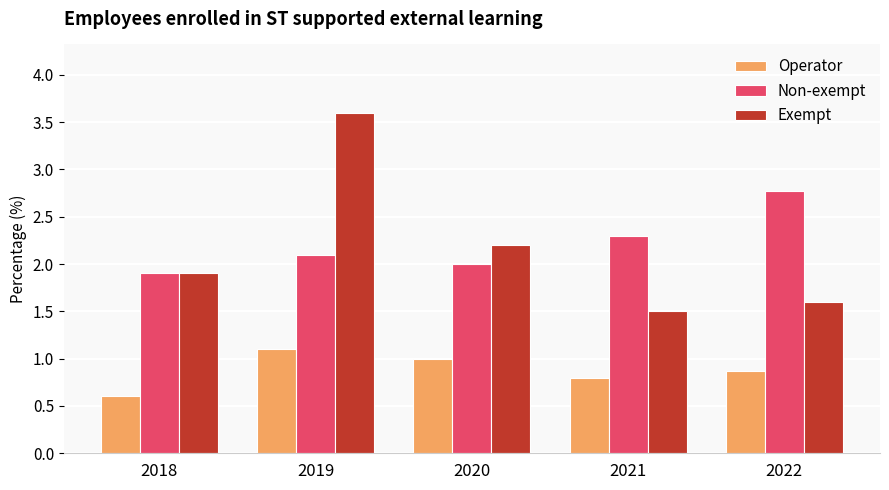

Which series has the widest spread of values?

Exempt